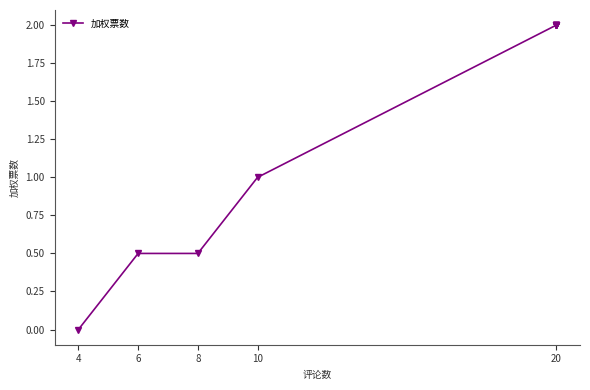

What is the difference between the maximum and minimum values?

2.0